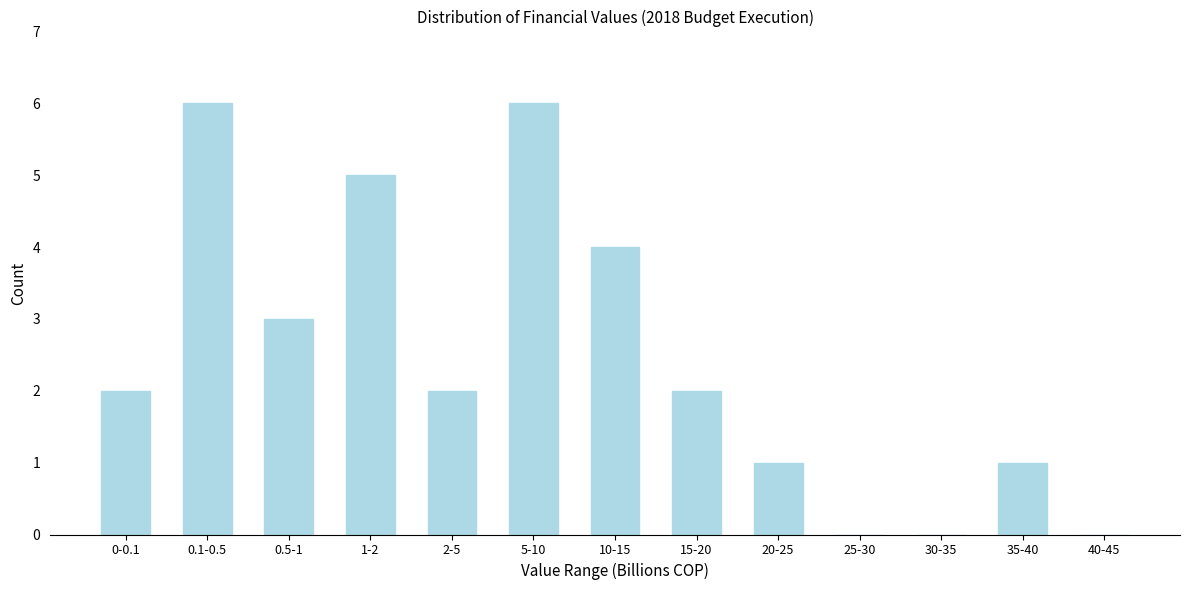

Reading left to right, what are all the values shown in this chart?

0-0.1=2	0.1-0.5=6	0.5-1=3	1-2=5	2-5=2	5-10=6	10-15=4	15-20=2	20-25=1	25-30=0	30-35=0	35-40=1	40-45=0